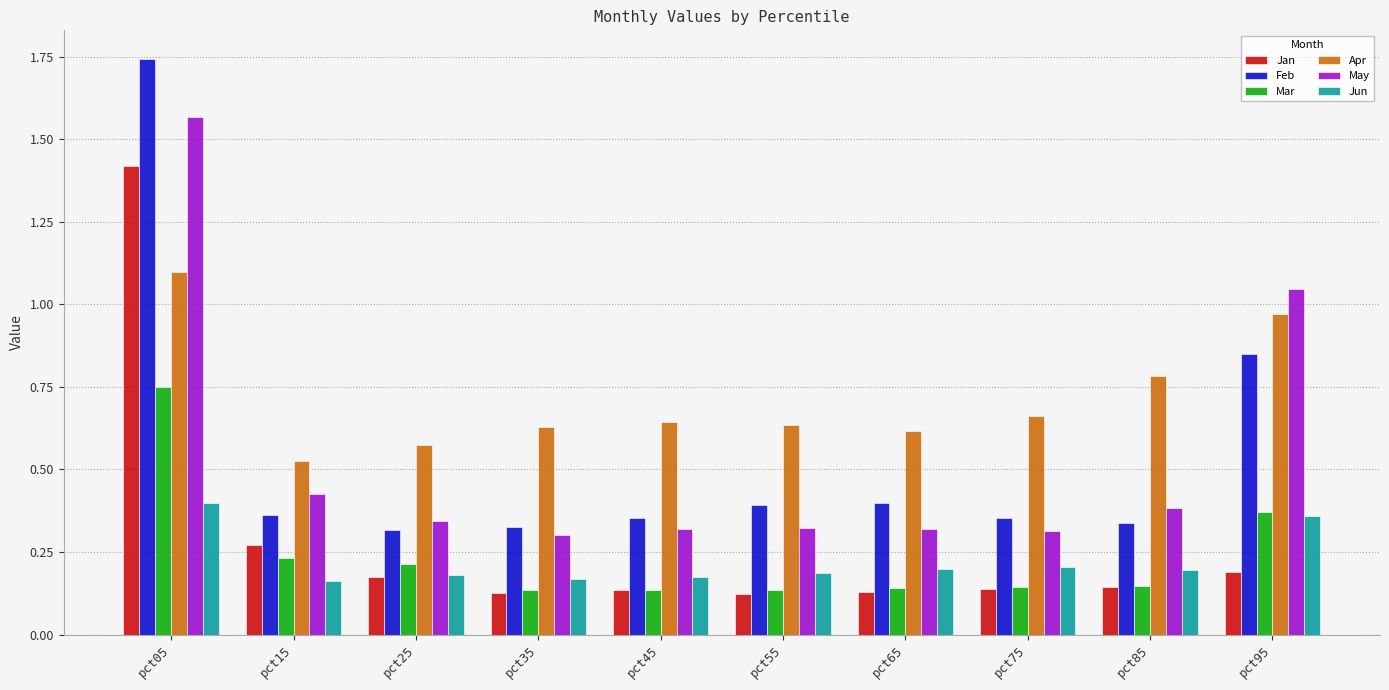

Which label corresponds to the largest value in the chart?

pct05